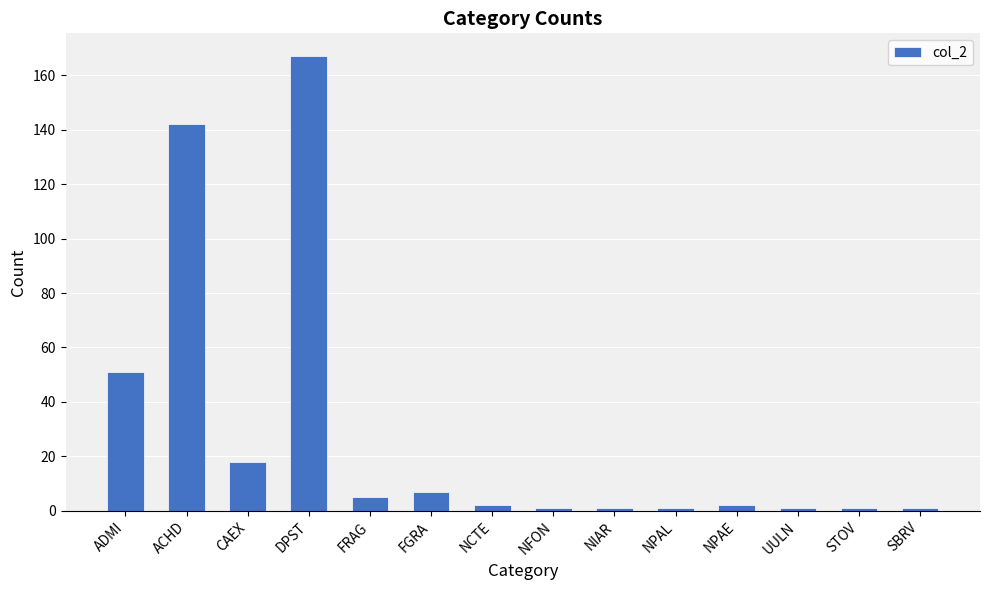

How many bars are there in total?

14